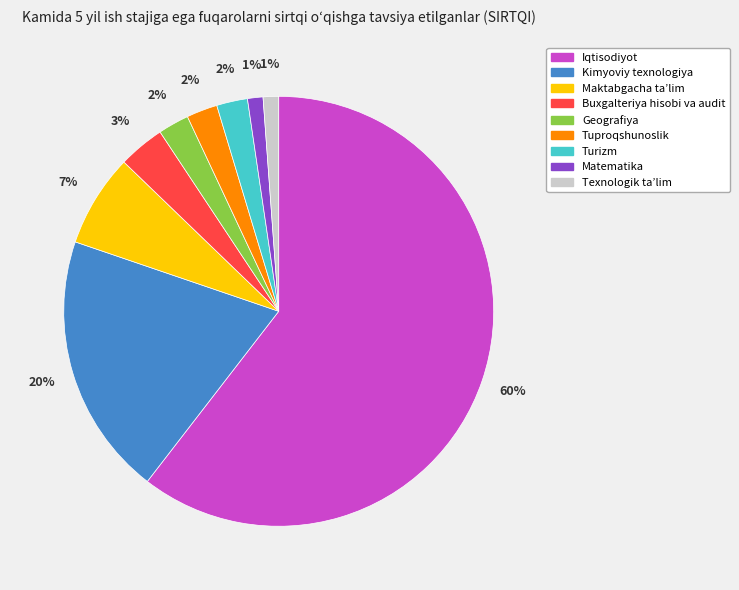

Is the sum of Maktabgacha ta’lim and Geografiya greater than half?

No